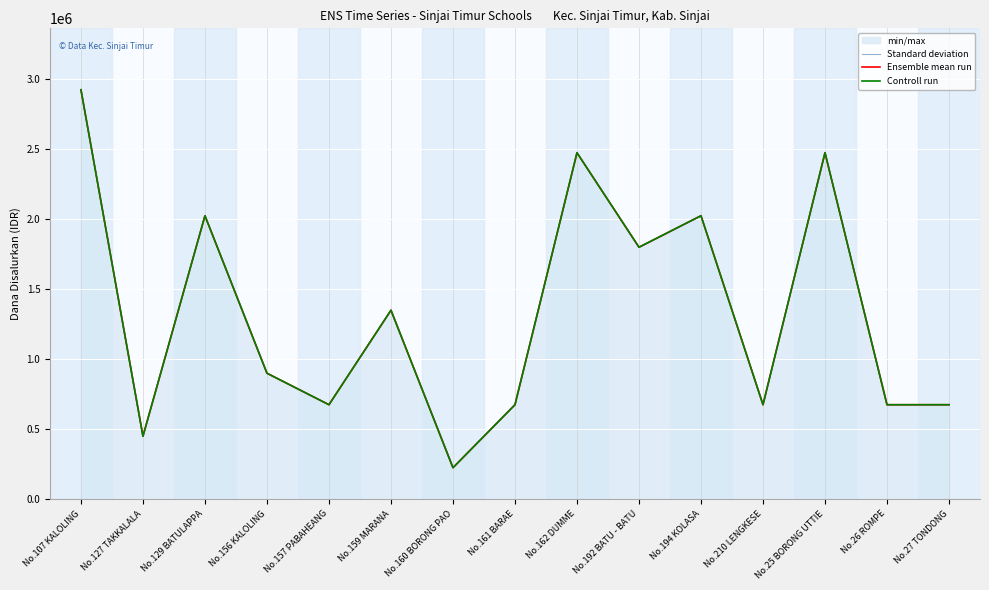

Which series changed the most between No.107 KALOLING and No.156 KALOLING?

Standard deviation